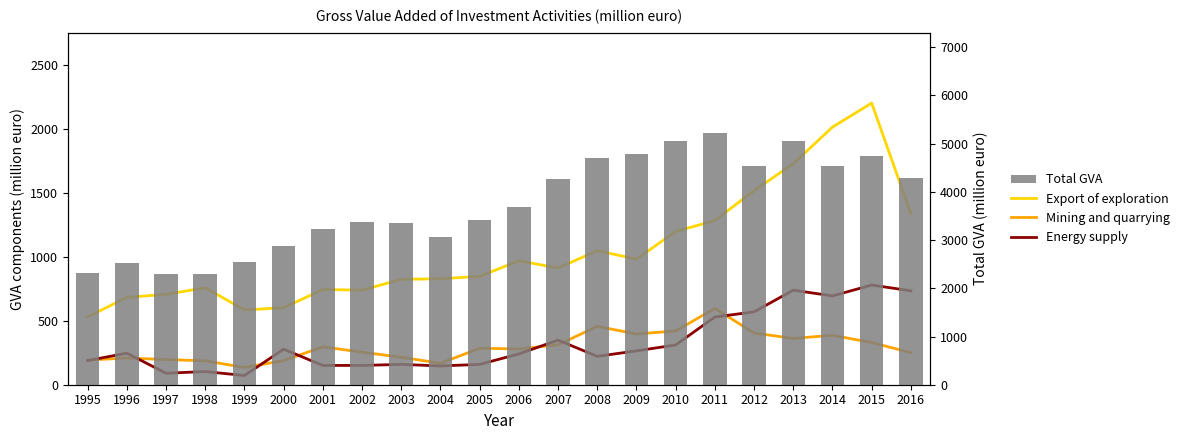

At which category is the sum across all series the highest?

2015